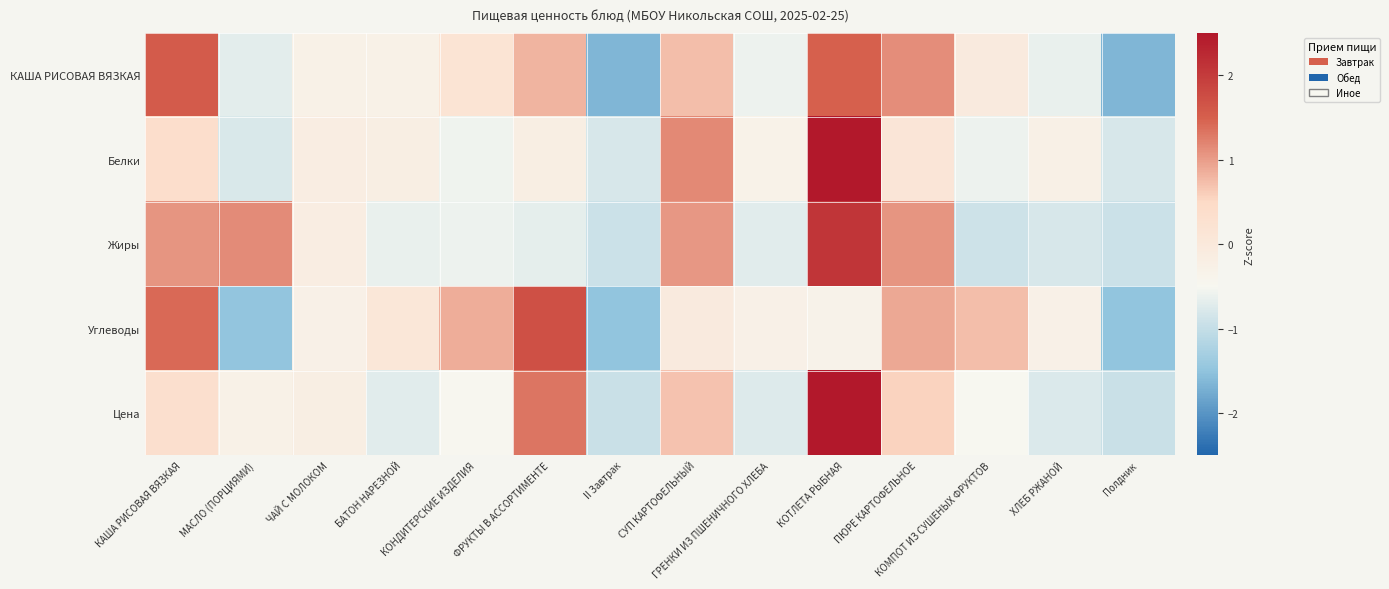

What is the total value across all series at КАША РИСОВАЯ ВЯЗКАЯ?

4.7